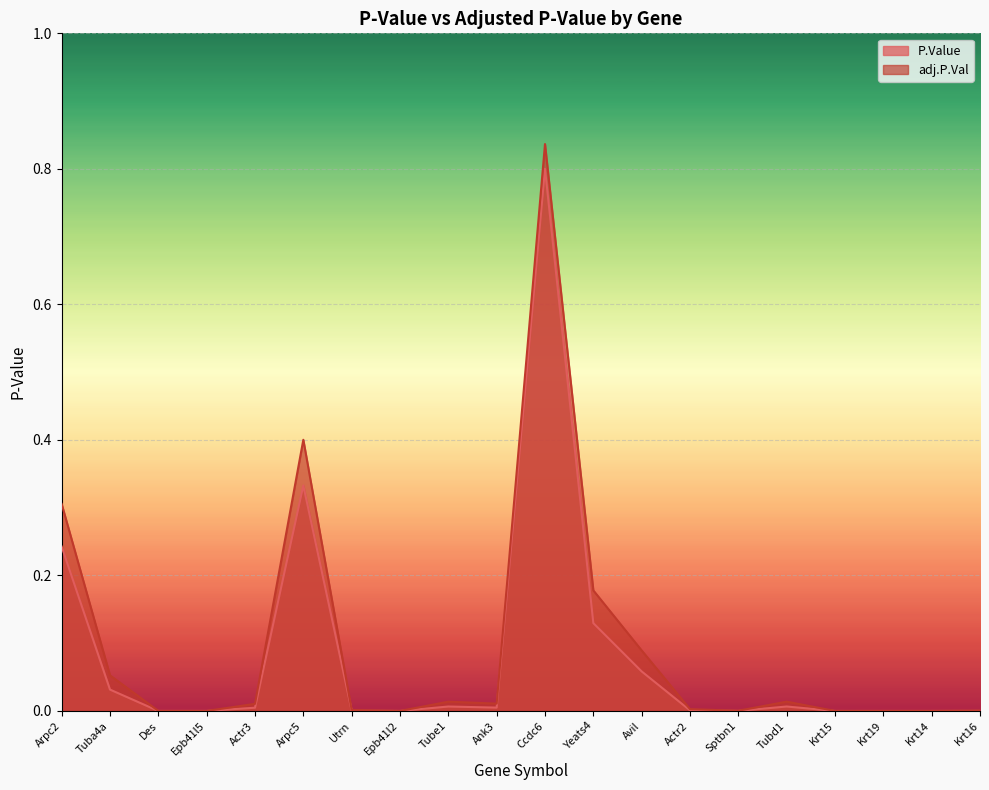

How many lines are shown in the chart?

2